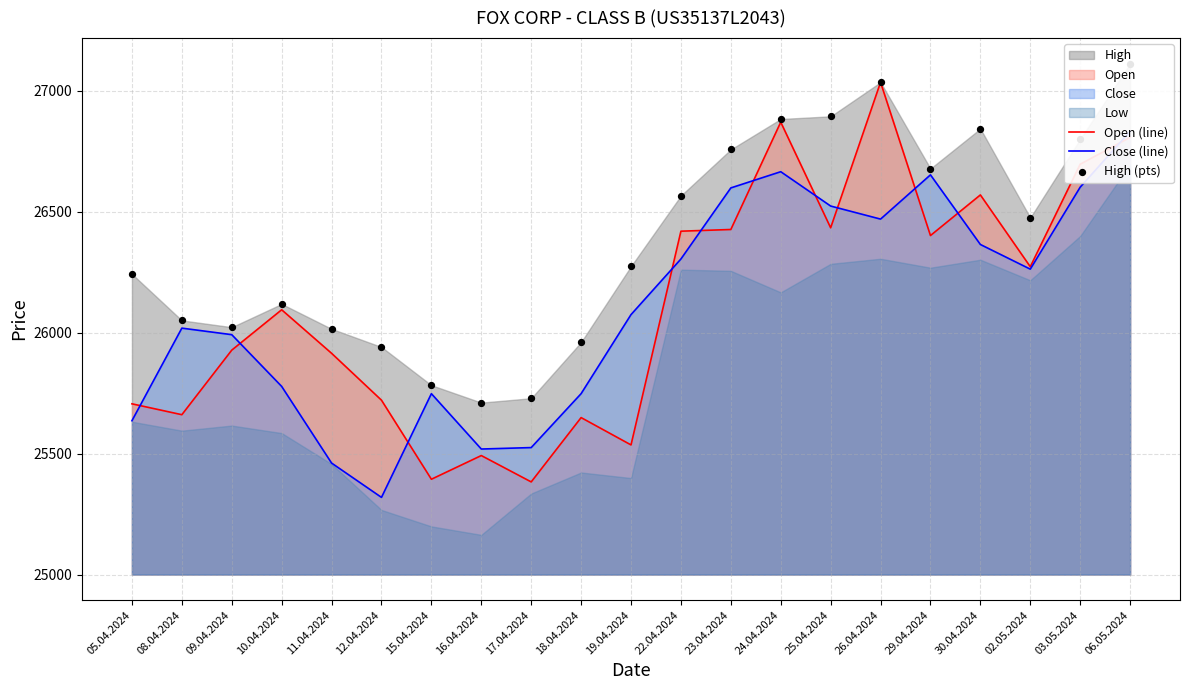

The Open (line) series shows 25721 at 12.04.2024. True or false?

True